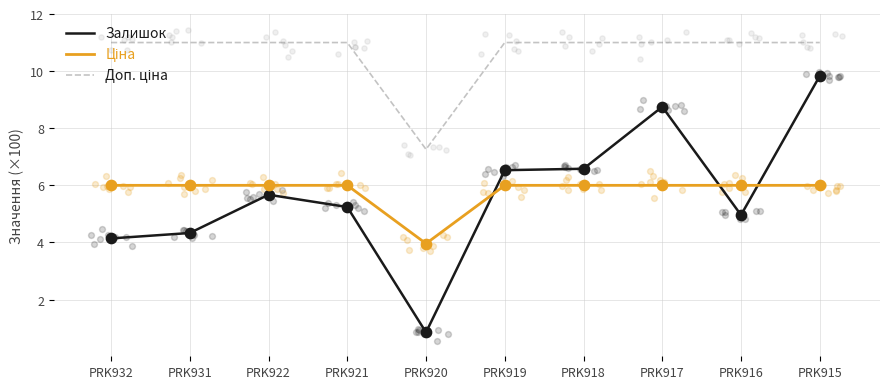

At which category is the sum across all series the highest?

PRK915